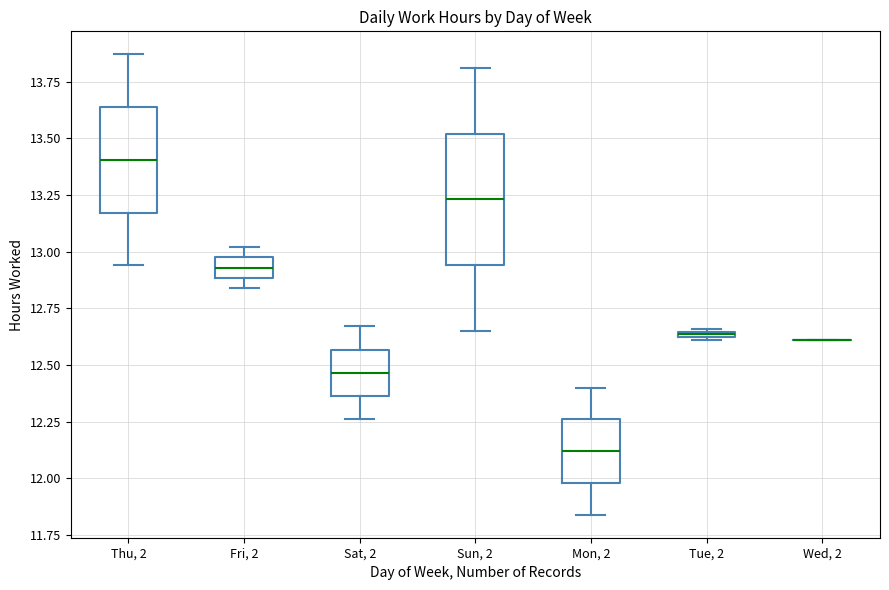

Which box is the tallest, from its lower edge to its upper edge?

Sun, 2